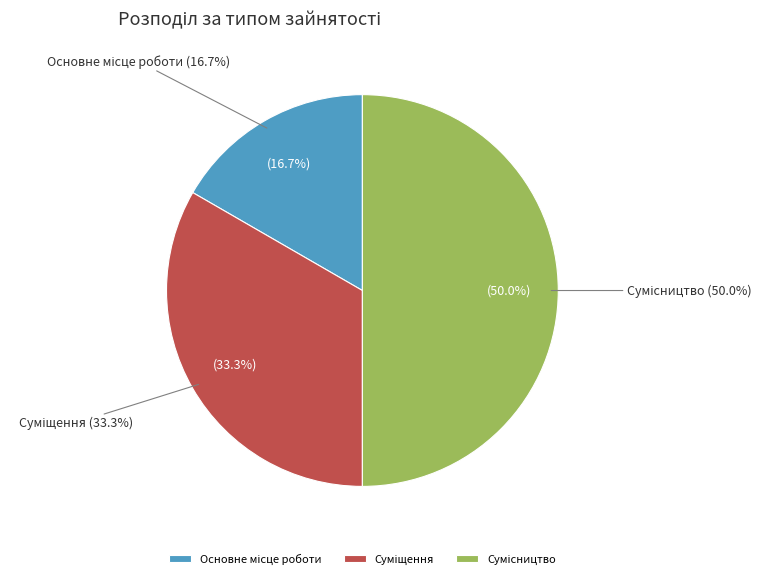

How many slices are in this pie chart?

3